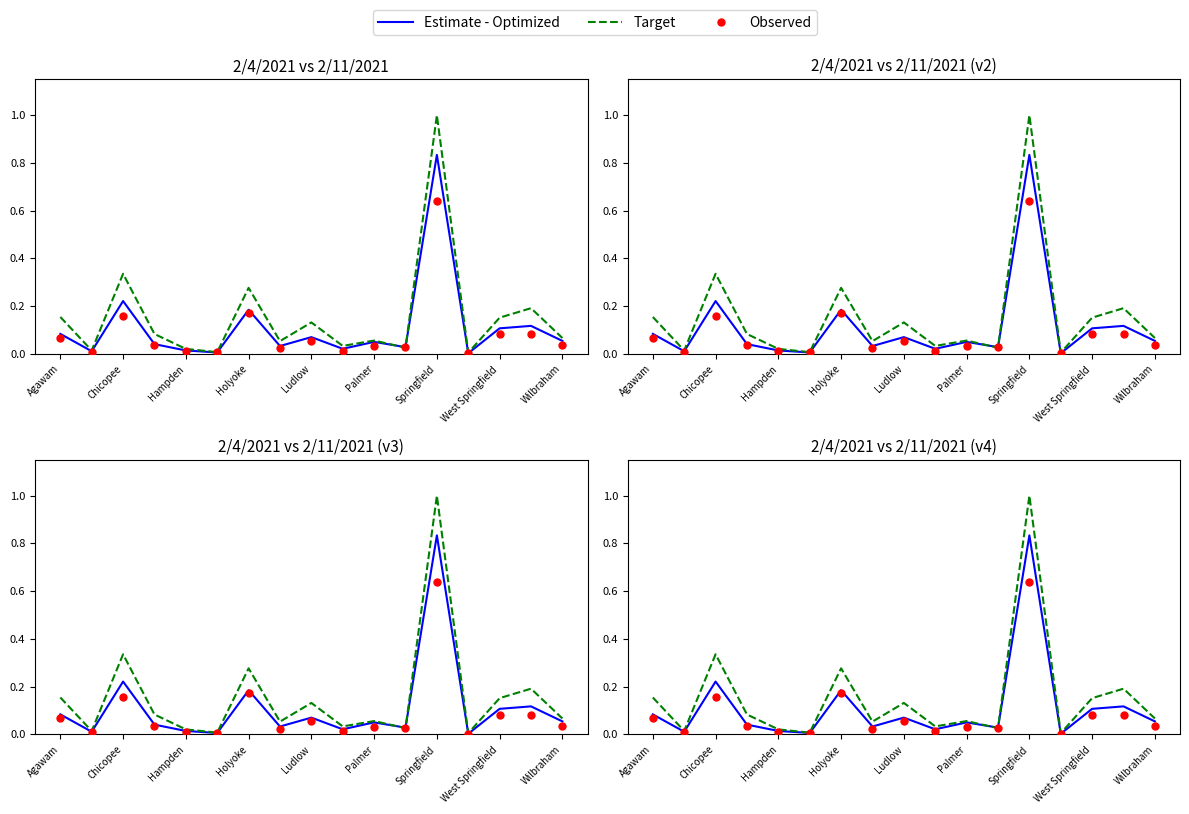

What is the total value across all series at Agawam?

0.3